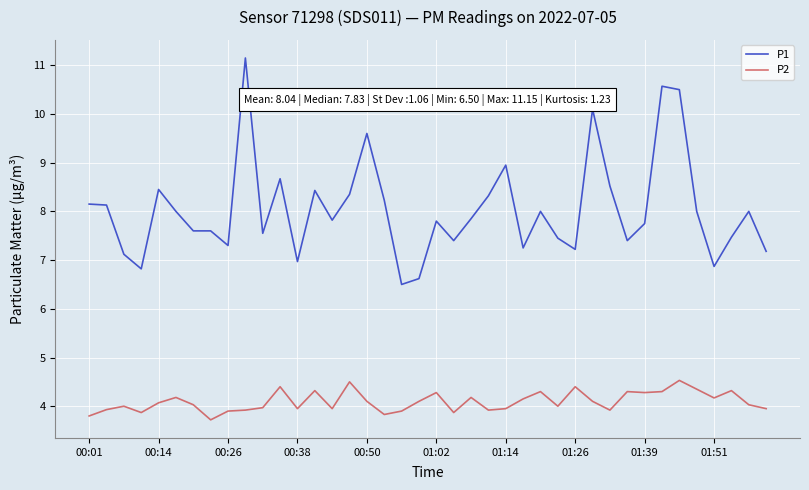

True or false: P2 and P1 cross at least once.

False